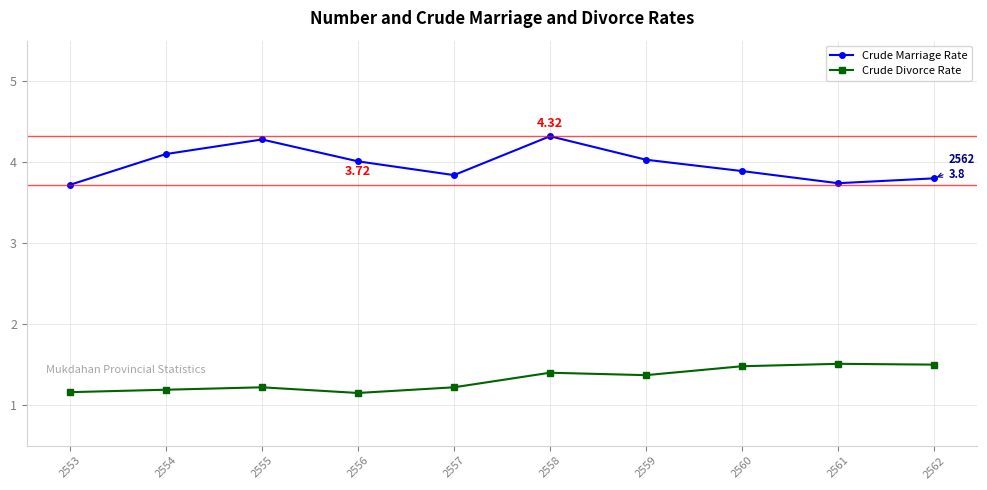

True or false: Crude Marriage Rate and Crude Divorce Rate intersect in this chart.

False